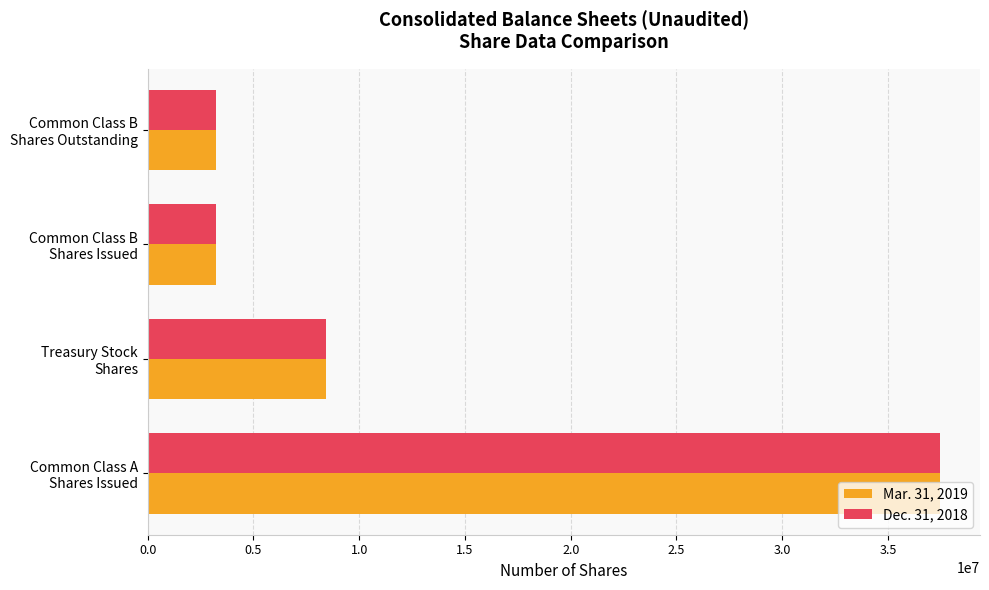

List the series in order of their peak value, highest first.

Mar. 31, 2019, Dec. 31, 2018